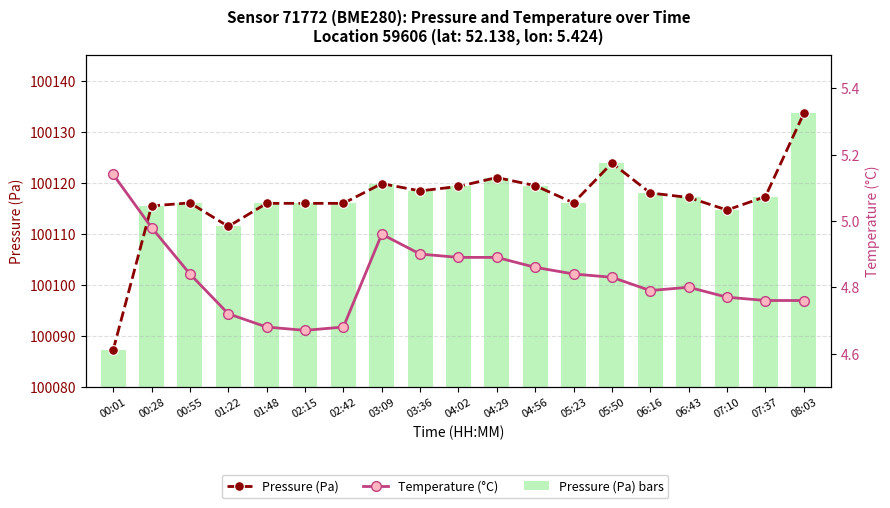

Are the bars horizontal?

No